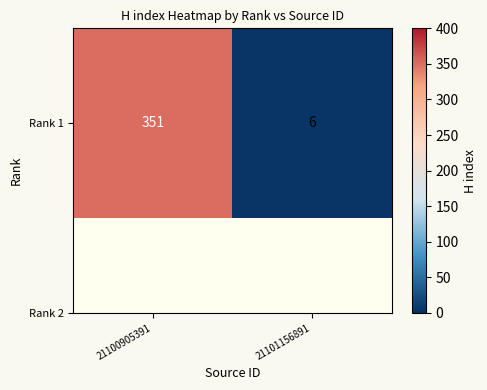

How many values are below 351?

1